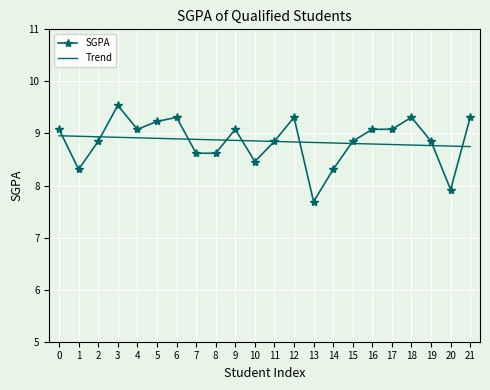

Rank the series at 12 from highest to lowest value.

SGPA, Trend